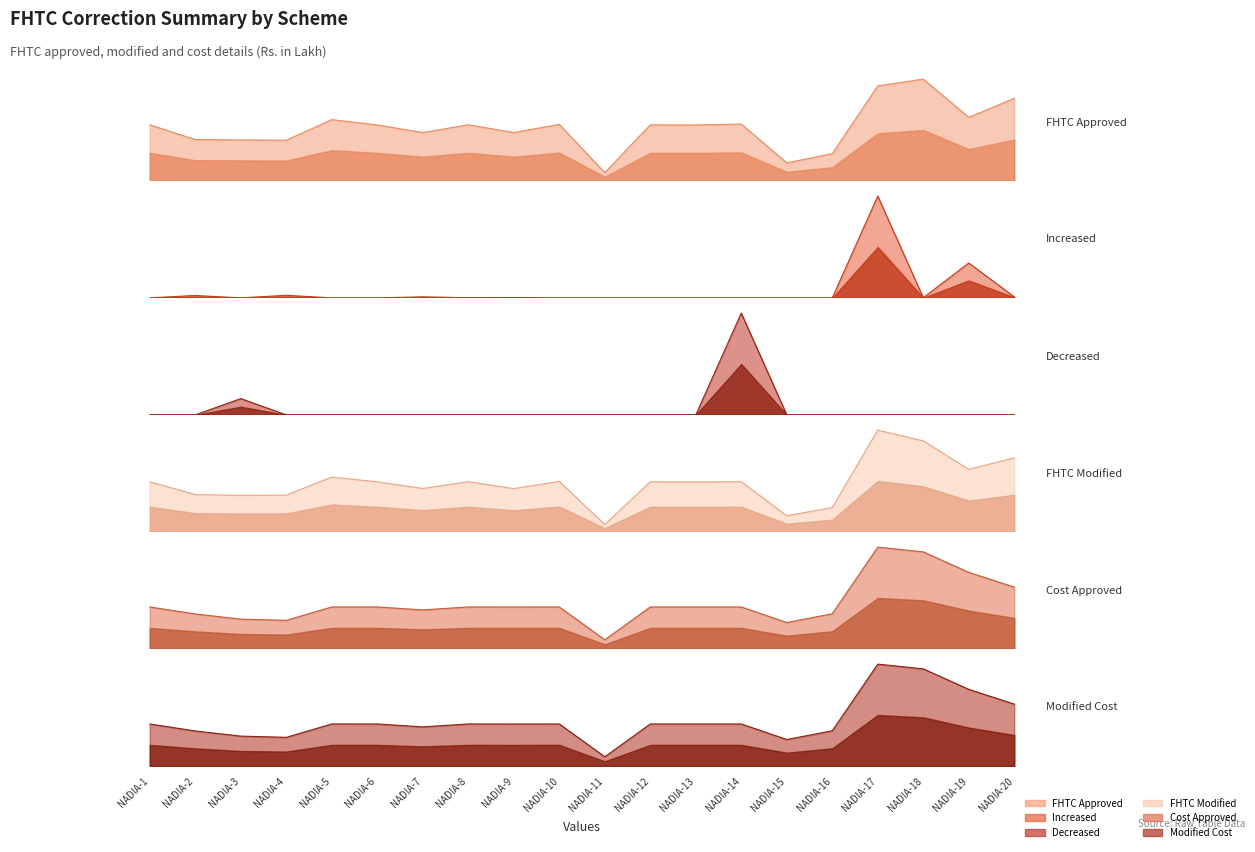

What is the average value of the FHTC Modified series?

0.5